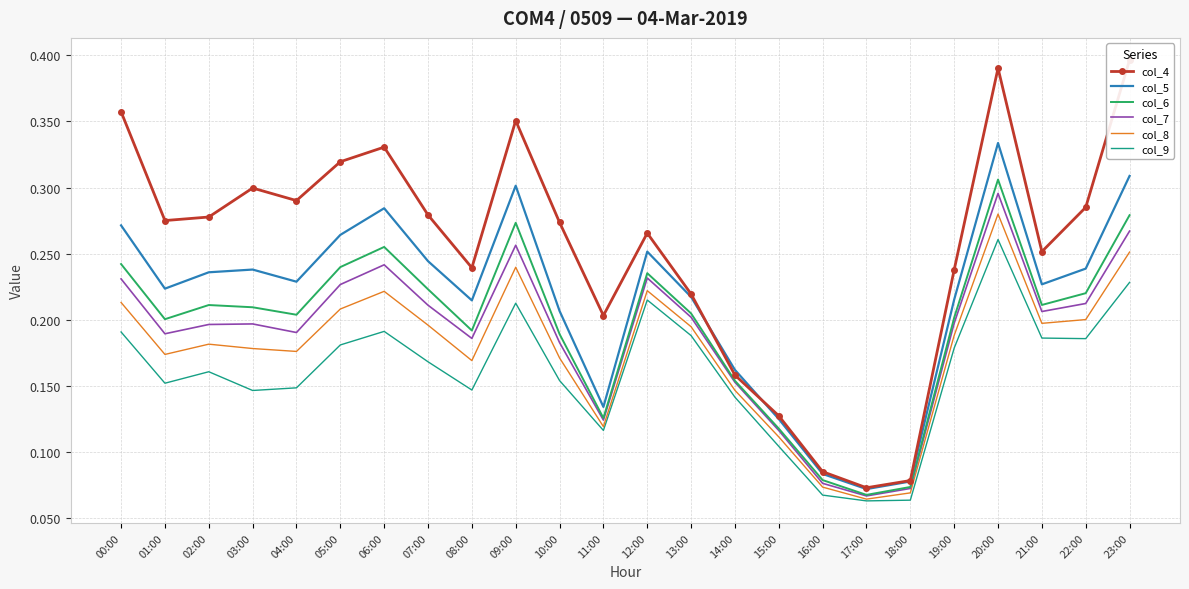

Is it true that col_6 equals 0.1 at 18:00?

False